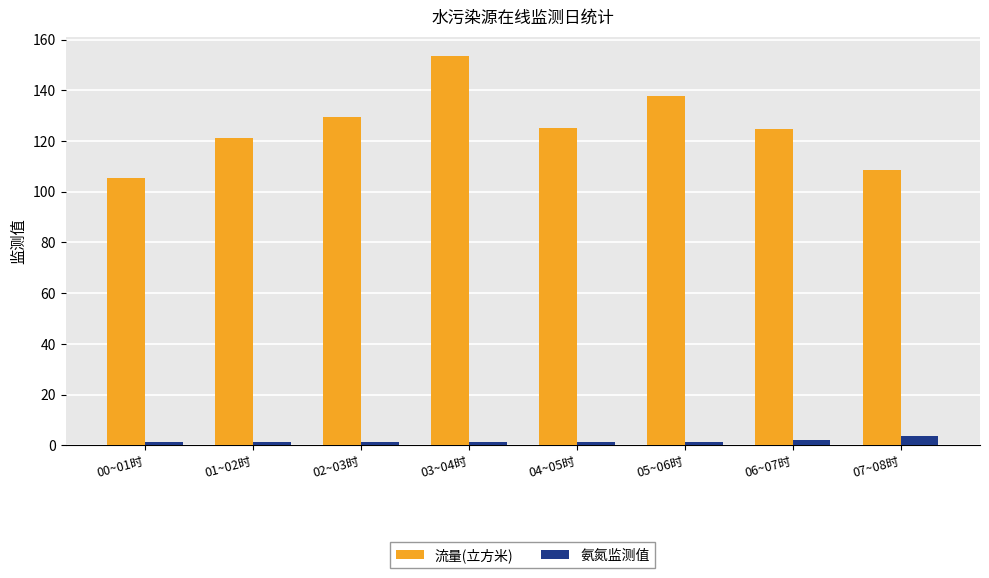

What is the value of the 氨氮监测值 bar at the 8th from the left?

3.6